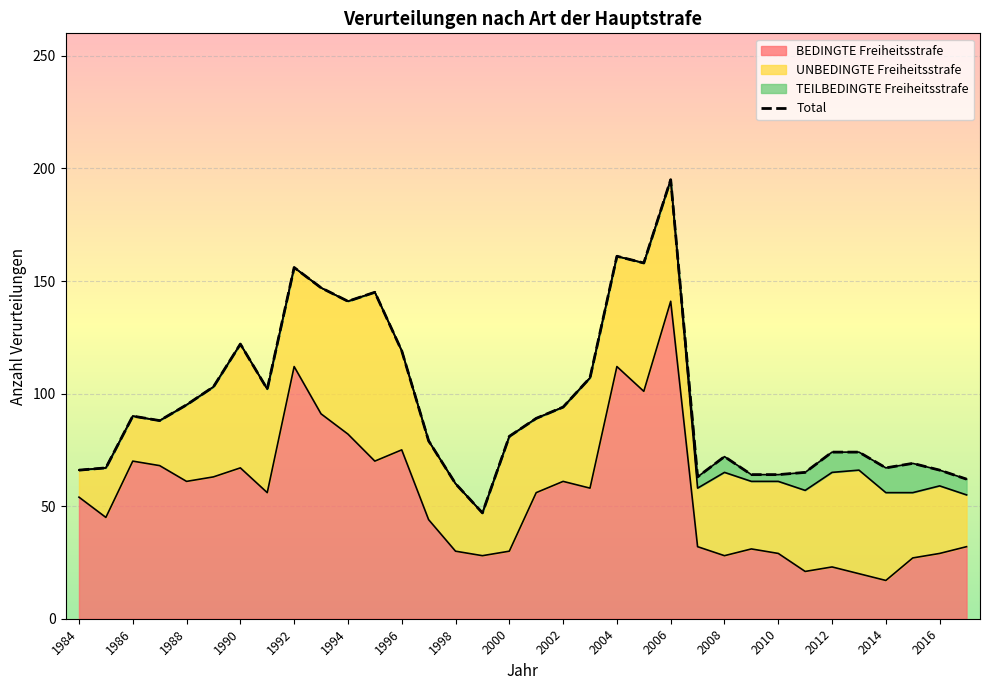

True or false: BEDINGTE Freiheitsstrafe and UNBEDINGTE Freiheitsstrafe cross at least once.

True